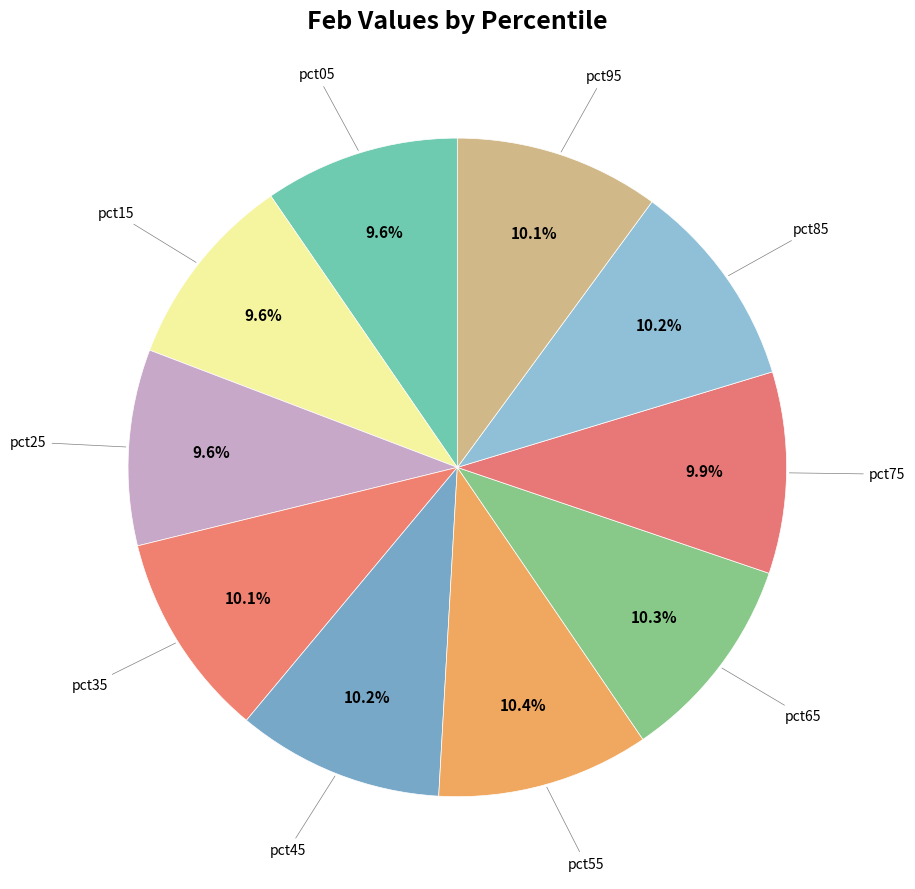

How many segments does this pie chart have?

10